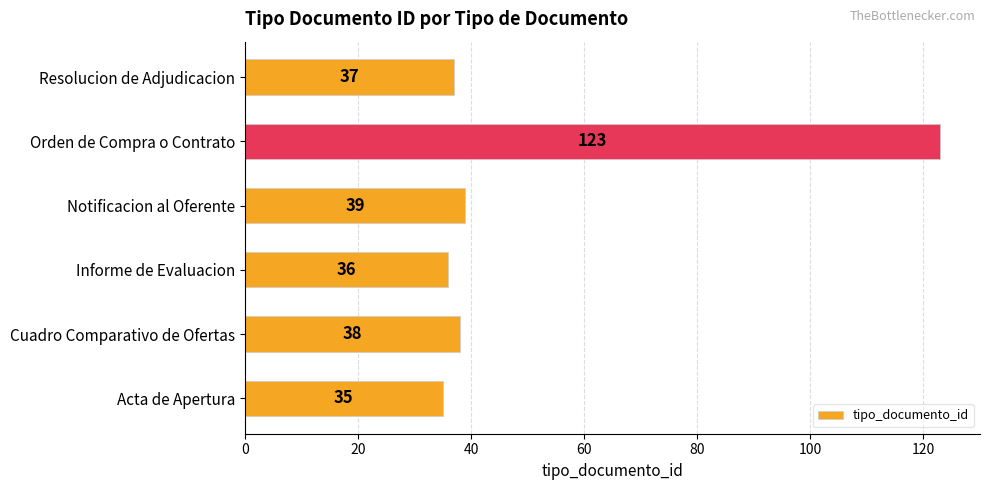

What is the ratio of the value at Informe de Evaluacion to the value at Acta de Apertura?

1.0